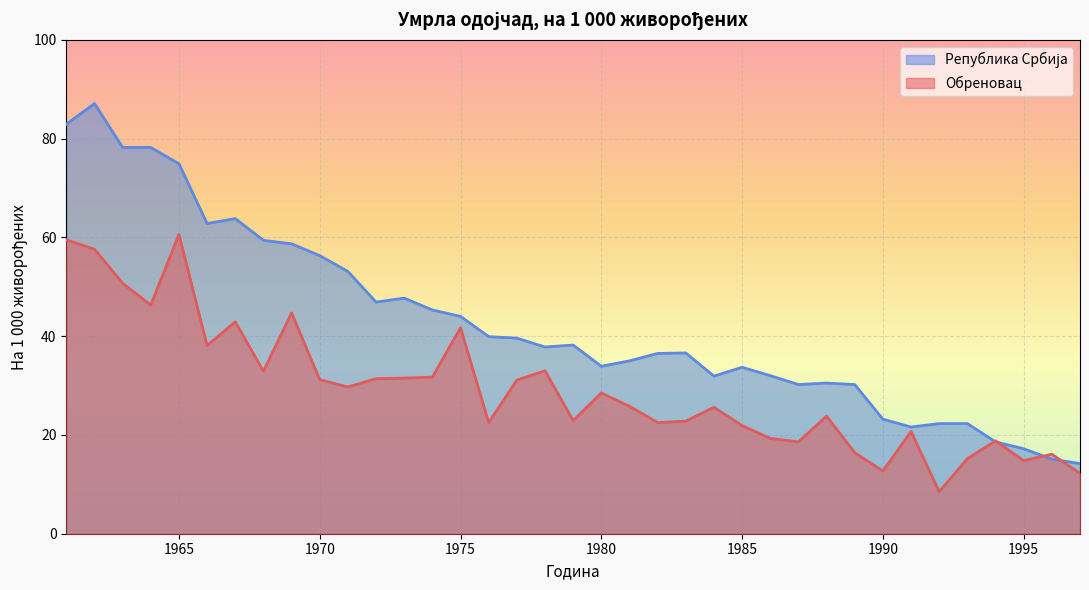

Is it true that Република Србија equals 33.7 at 1985?

True